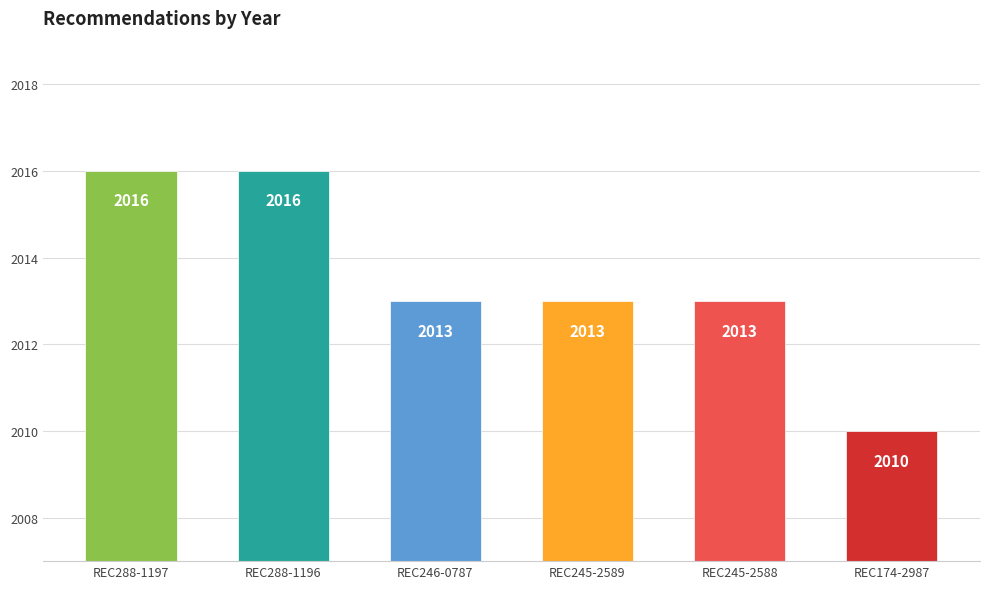

The chart shows a value of 703 at REC245-2588. True or false?

False